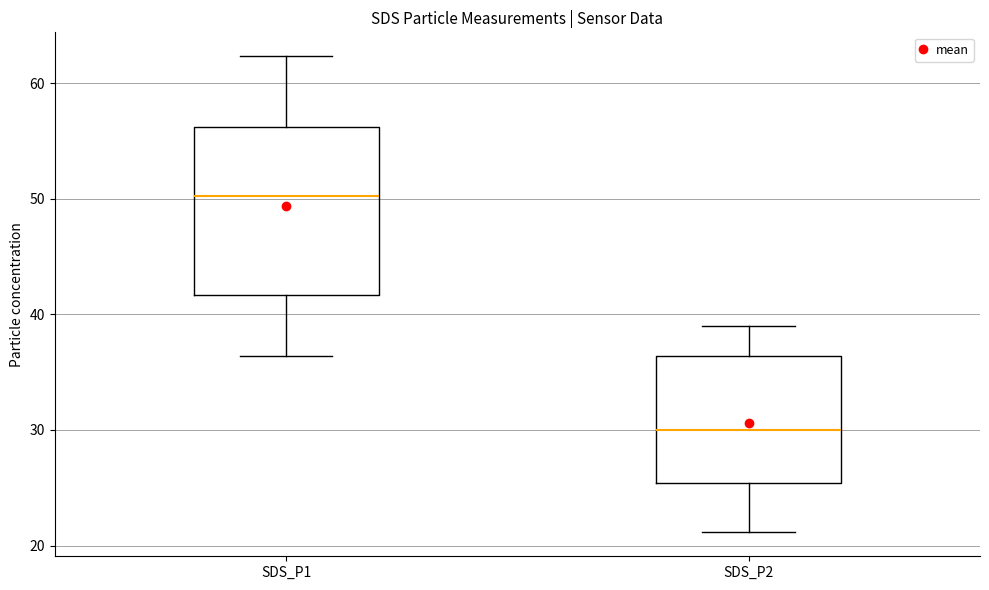

Where does the lower whisker of the box for SDS_P2 end on the y-axis? The values are not printed on the chart, so give them approximately, as read against the axis.

21